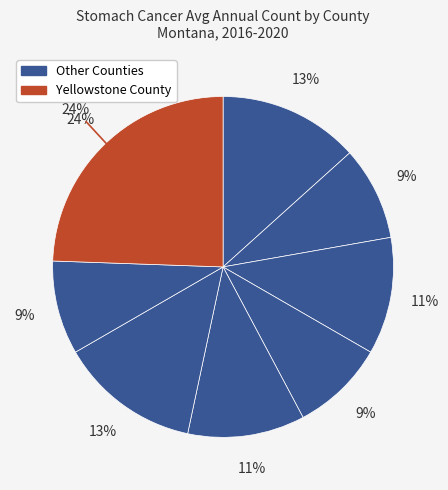

What percentage is the Yellowstone County slice, to the nearest percent?

24%